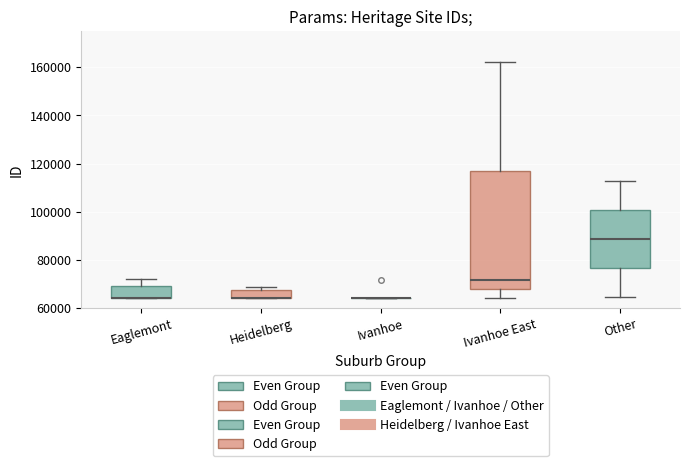

Where is the lower edge of the box for Eaglemont on the y-axis? The values are not printed on the chart, so give them approximately, as read against the axis.

64000